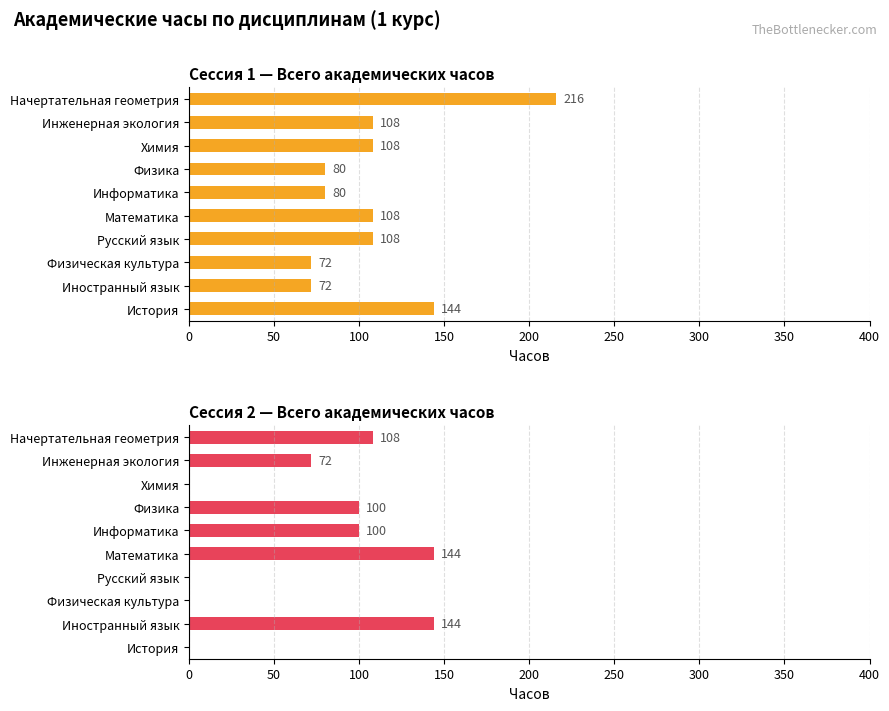

The value of Сессия 2 (Всего часов) at Начертательная геометрия is 108. True or false?

True